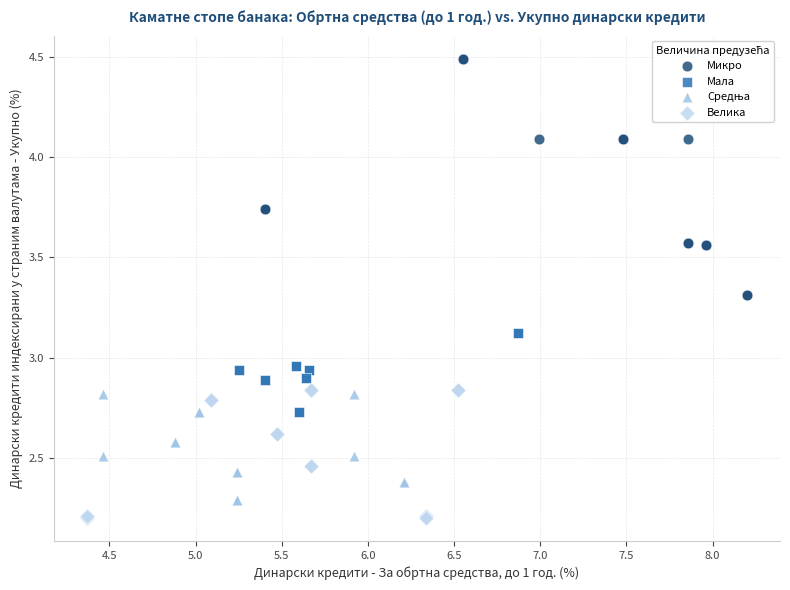

Which series contains the lowest Y value?

Велика